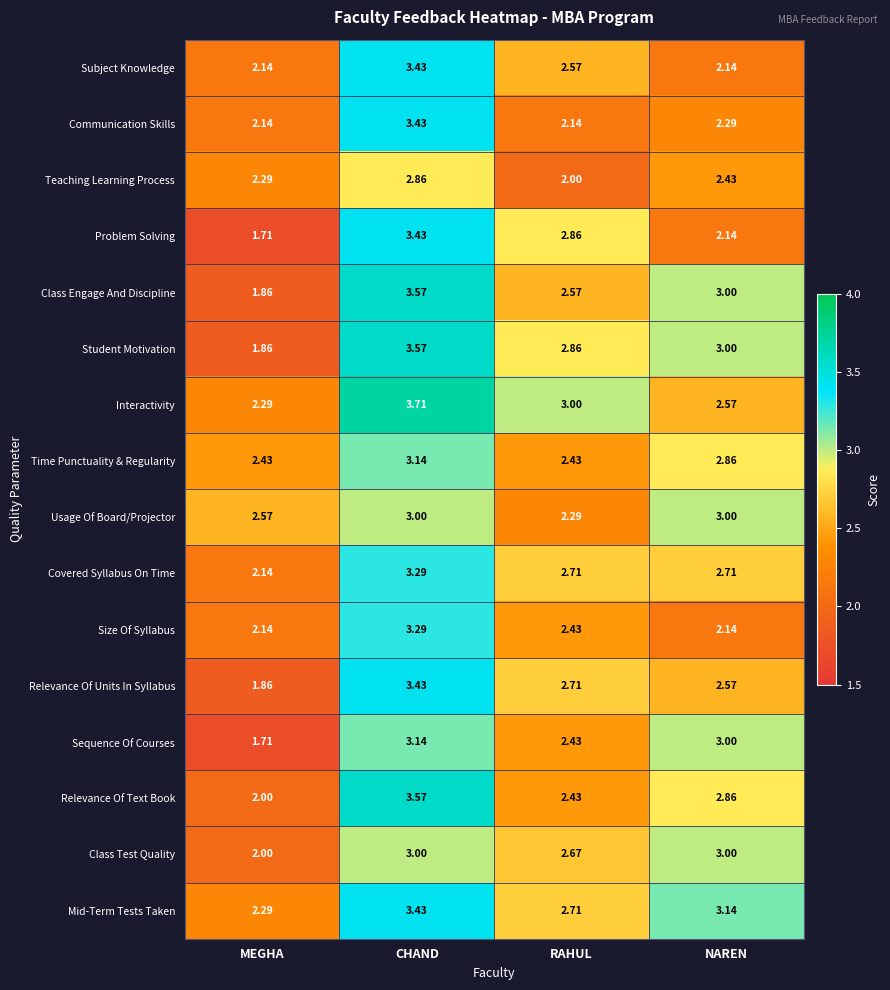

At which label is Student Motivation closest to 2?

MEGHA